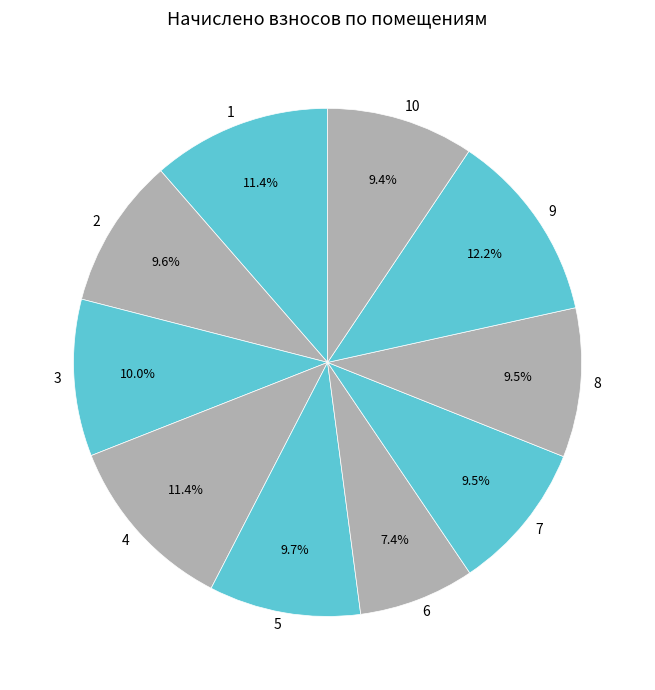

True or false: 8 accounts for 10% of the total.

True